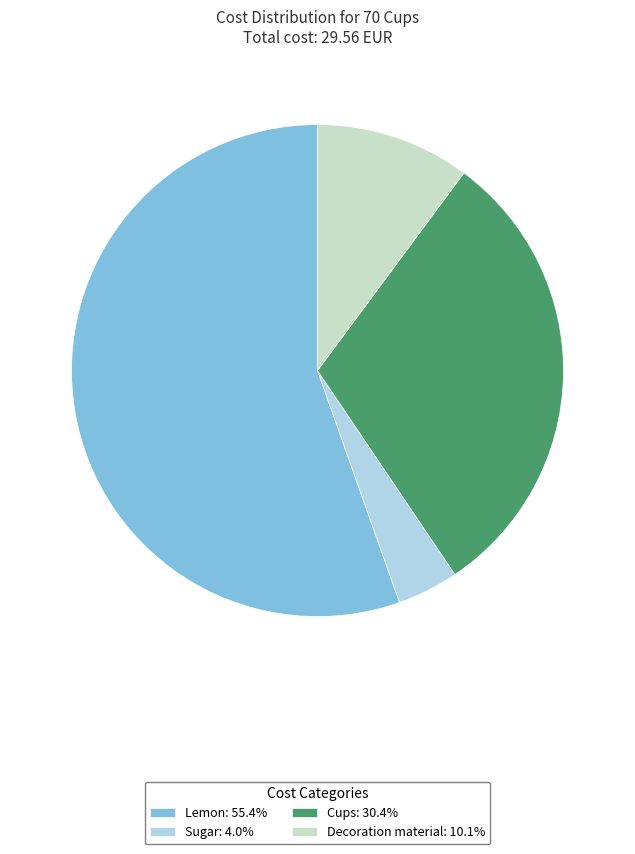

How many slices are in this pie chart?

4